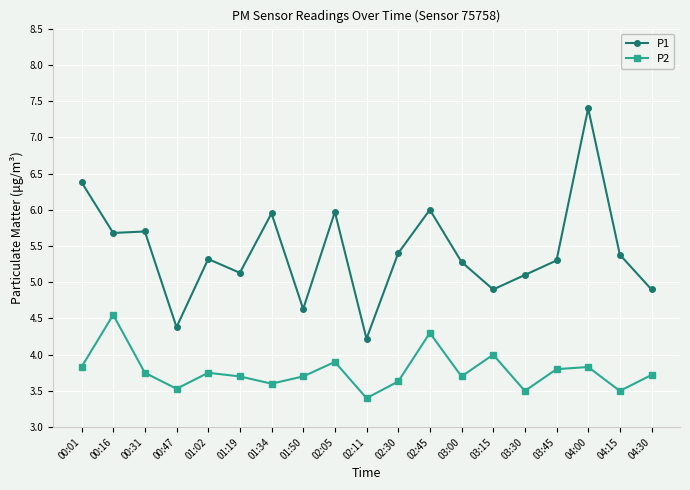

True or false: P1 has a value of 7.9 at 03:00.

False